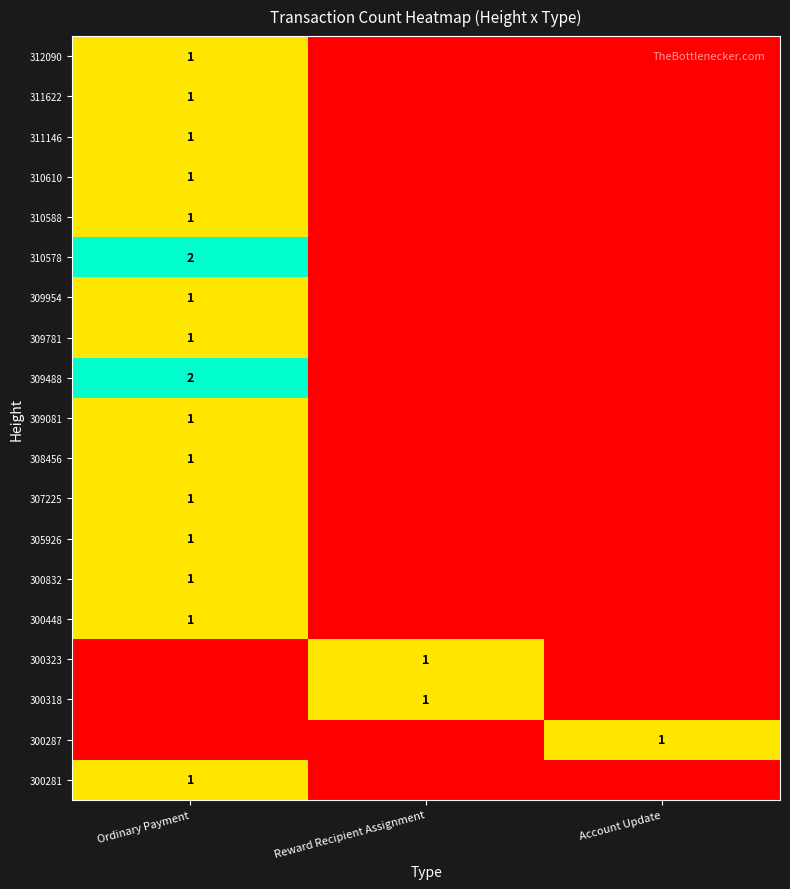

True or false: 311622 has a value of 1 at Ordinary Payment.

True